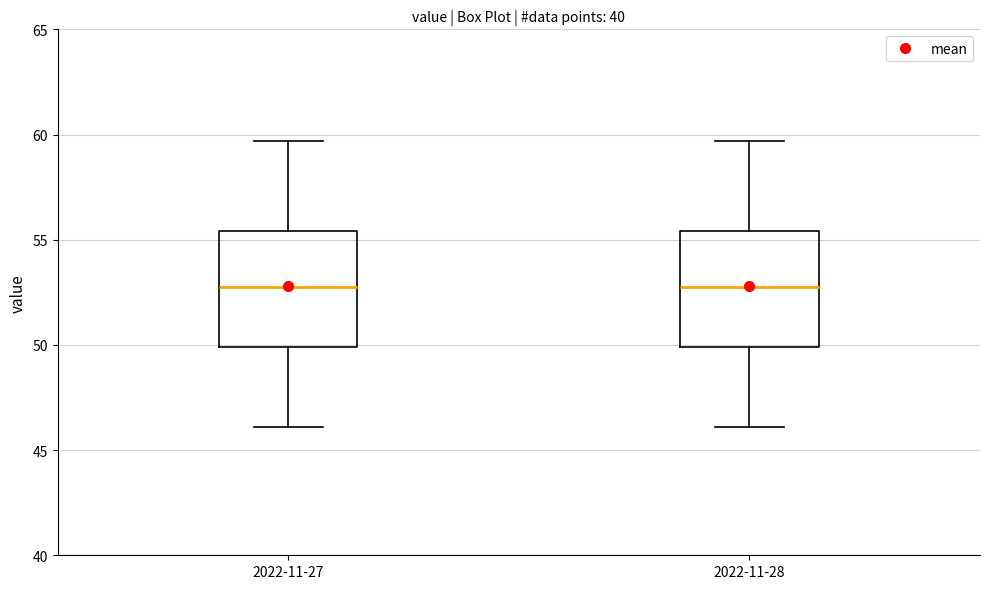

Reading left to right, transcribe this box plot: for each box, give where its median line is, the range the box spans, and where its two whiskers end, as read against the y-axis. The values are not printed on the chart, so give them approximately, as read against the axis.

2022-11-27: median 53.0, box 50.0 to 55.5, whiskers 46.0 to 59.5
2022-11-28: median 53.0, box 50.0 to 55.5, whiskers 46.0 to 59.5